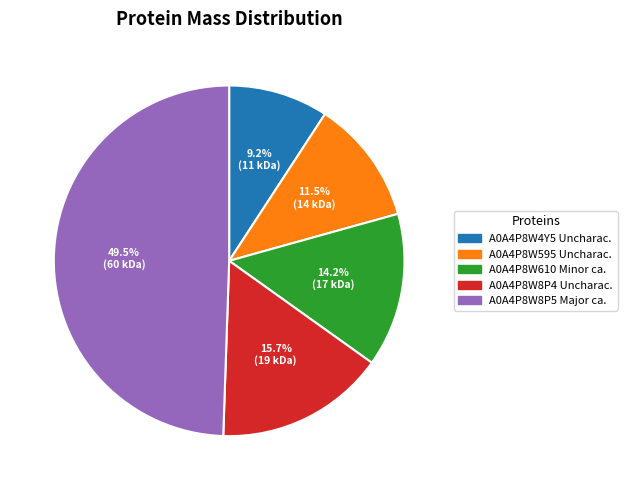

Count the number of slices in the pie.

5